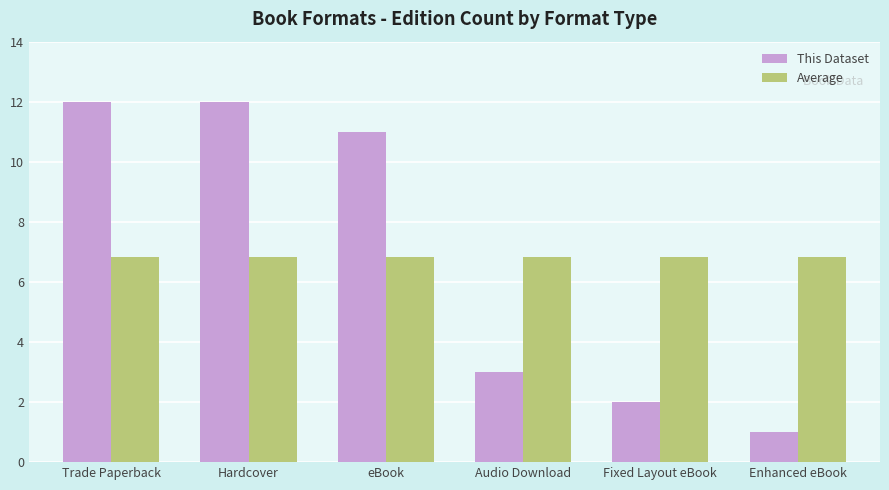

The This Dataset series shows 12.0 at Hardcover. True or false?

True